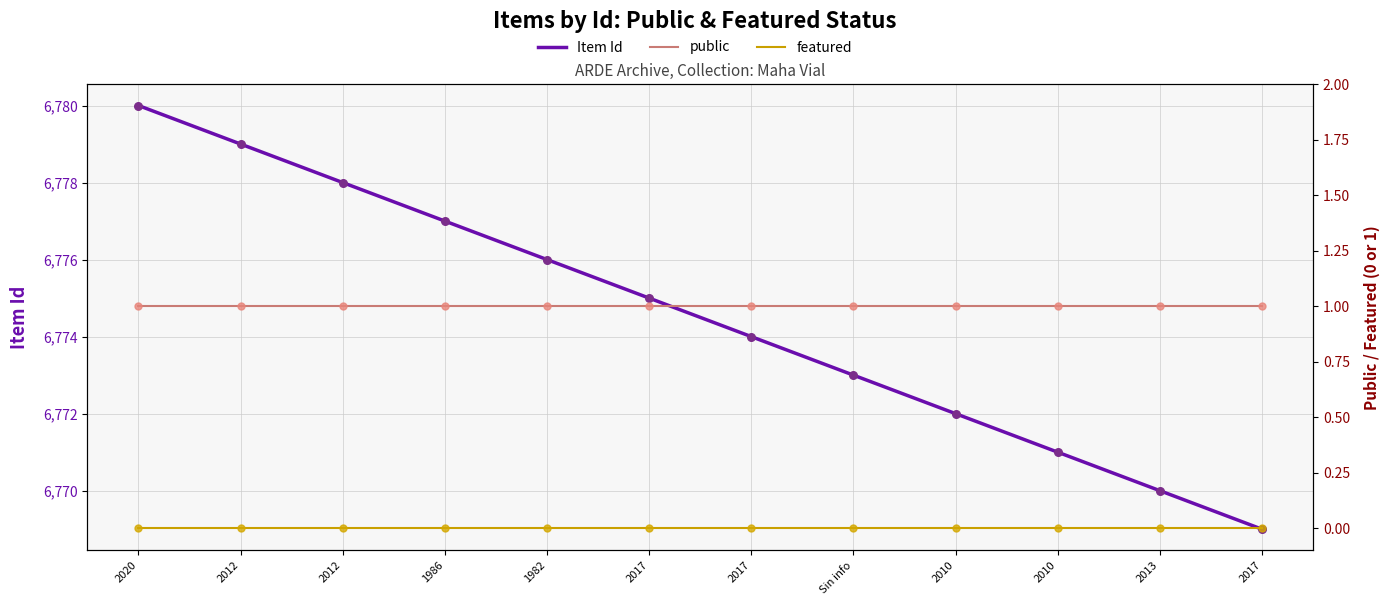

Which series has the widest spread of Y values?

Item Id